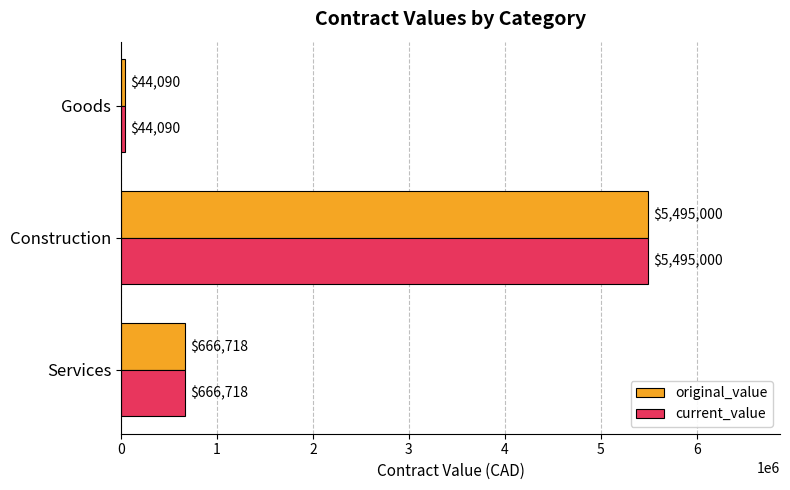

How many distinct data groups are displayed?

2